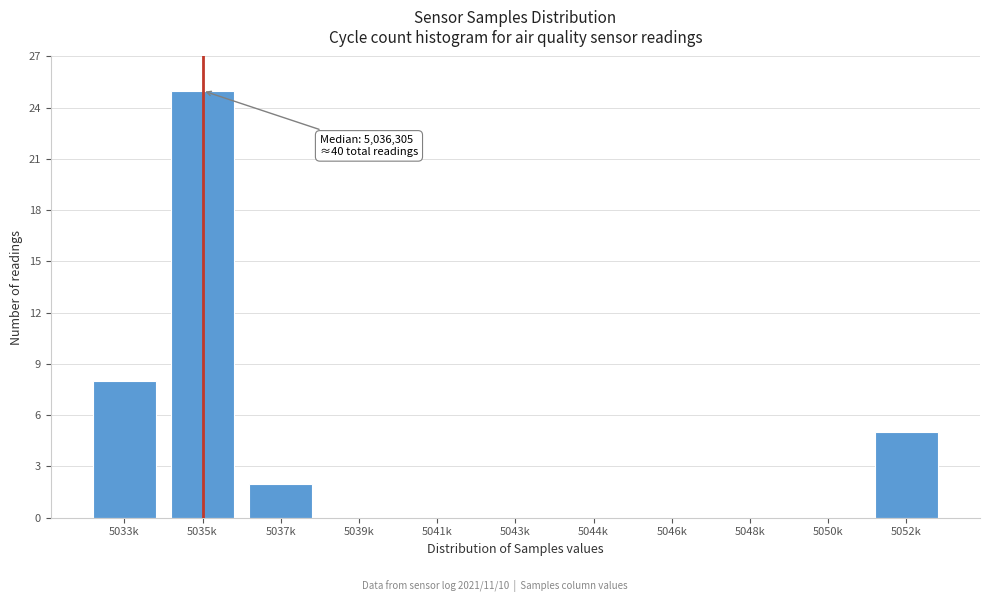

Reading right to left, extract all data points from this chart.

5052k=5	5050k=0	5048k=0	5046k=0	5044k=0	5043k=0	5041k=0	5039k=0	5037k=2	5035k=25	5033k=8